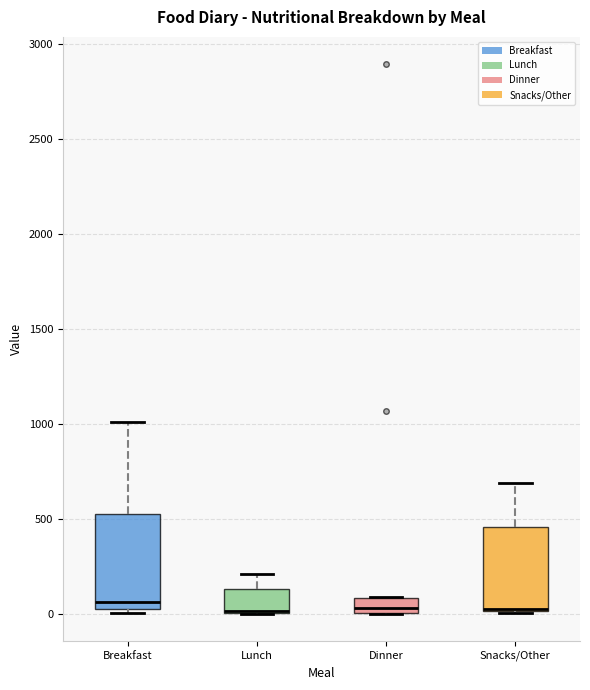

Which box is the tallest, from its lower edge to its upper edge?

Breakfast